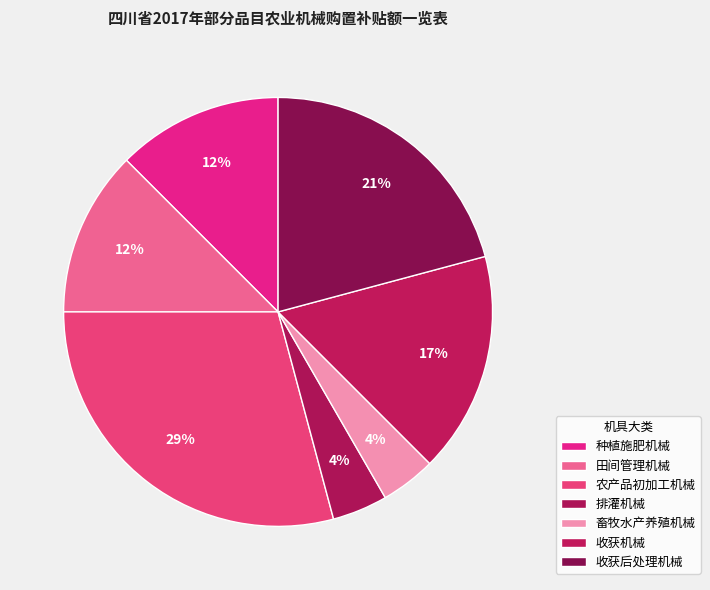

How many slices are in this pie chart?

7